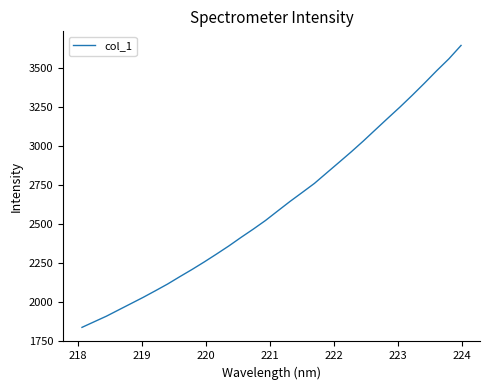

Does the chart display data point markers on the line(s)?

No